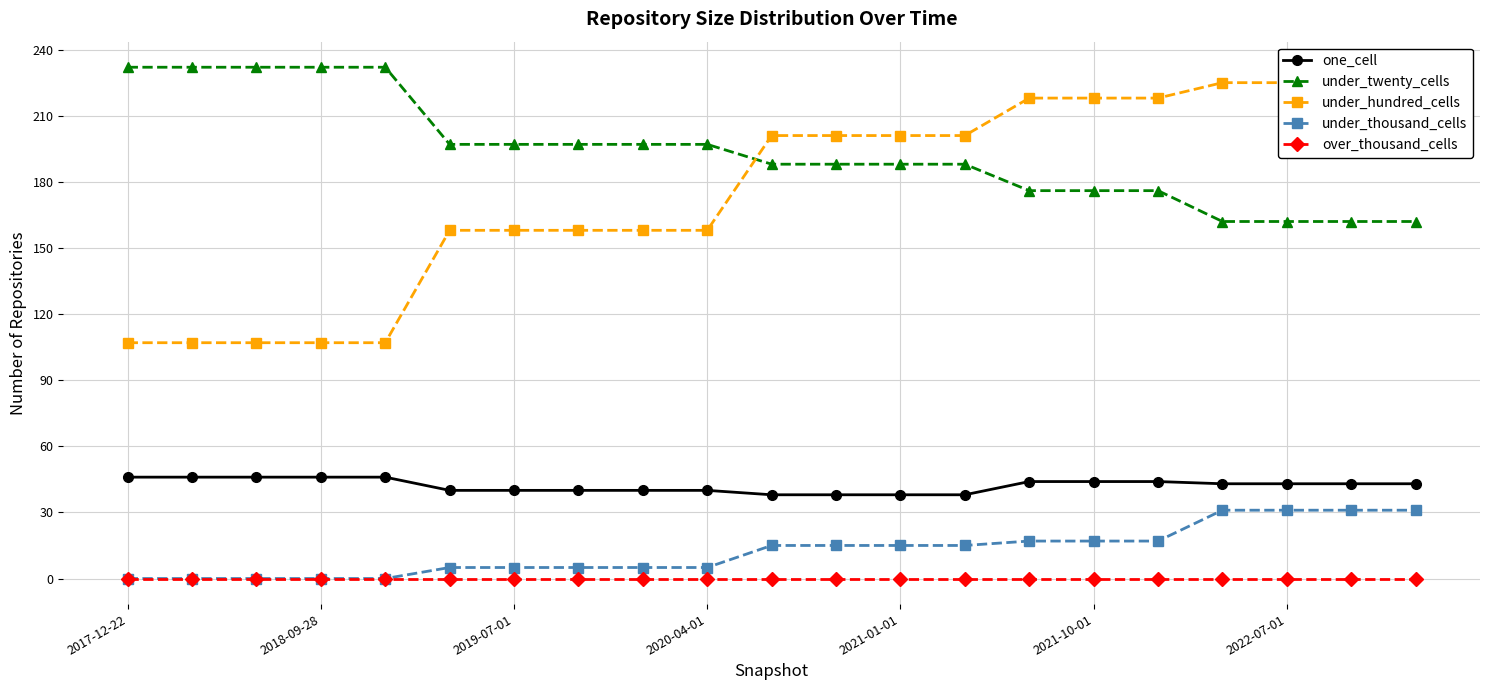

How many values in the under_thousand_cells series are below 15?

10